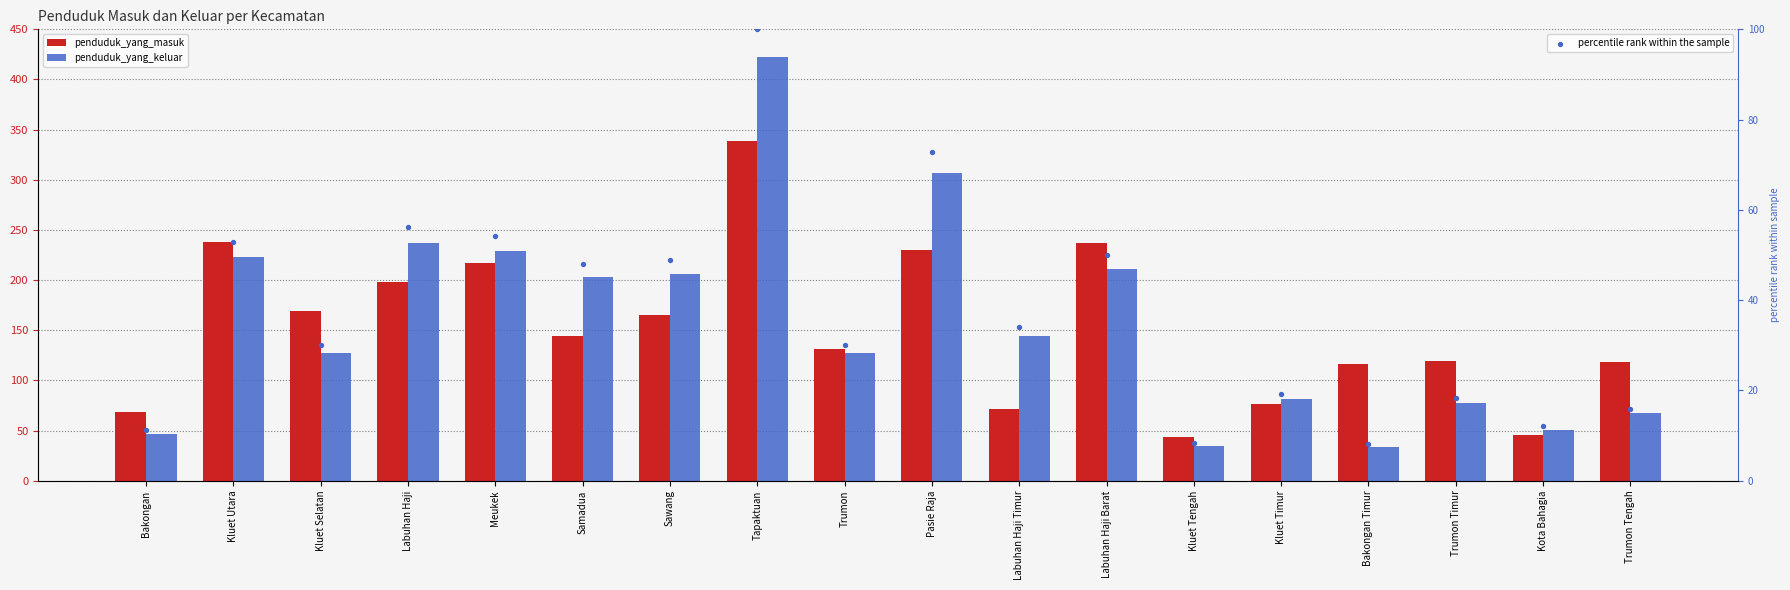

Is the value of penduduk_yang_masuk at Labuhan Haji Timur greater than the value of penduduk_yang_keluar at Kluet Utara?

No